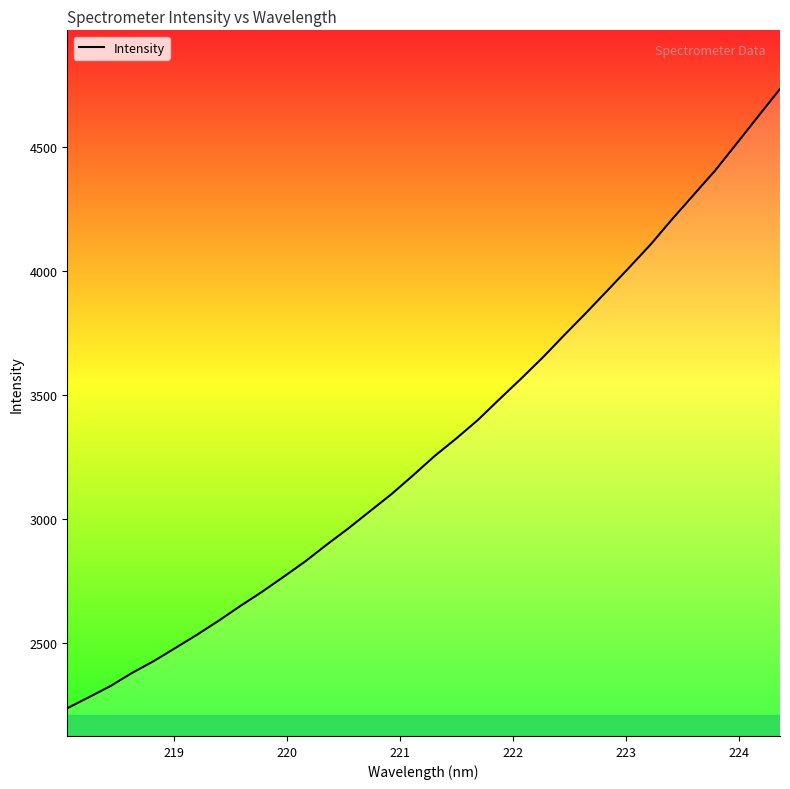

What is the greatest value displayed?

4732.8